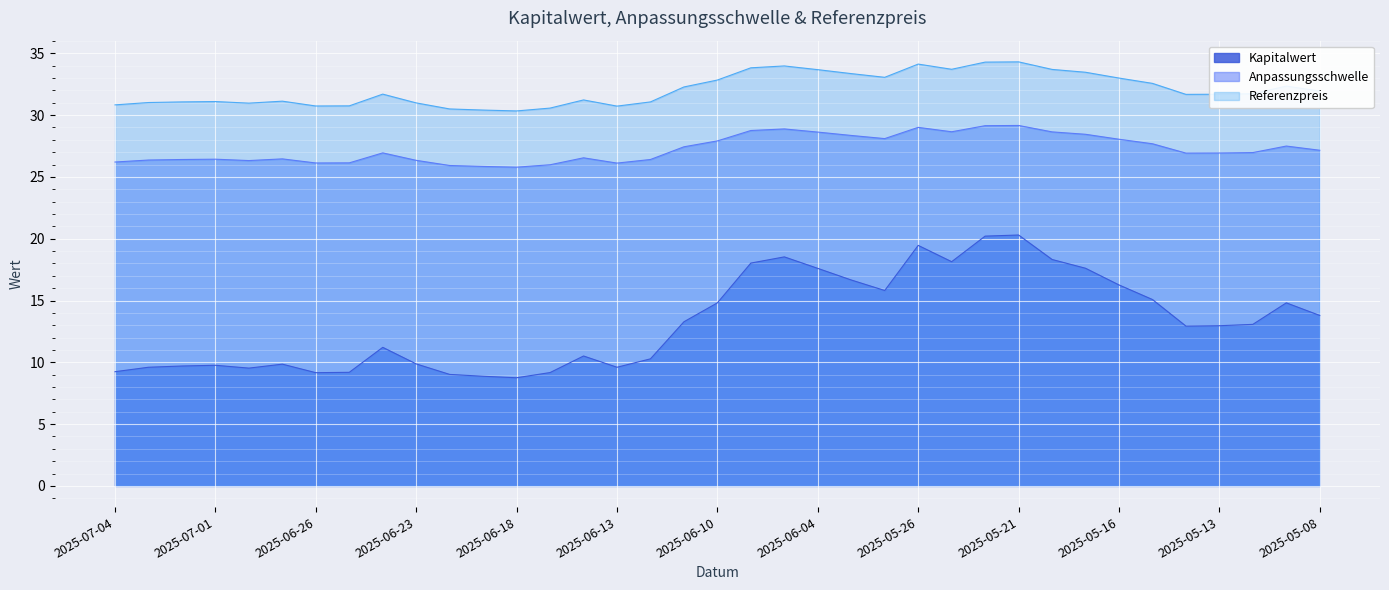

What are all the series names shown in the legend?

Kapitalwert, Anpassungsschwelle, Referenzpreis